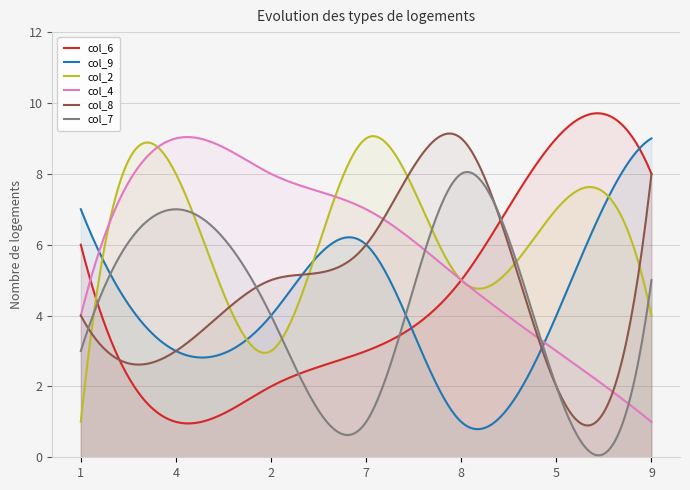

Where is col_9 nearest to the value 5?

2